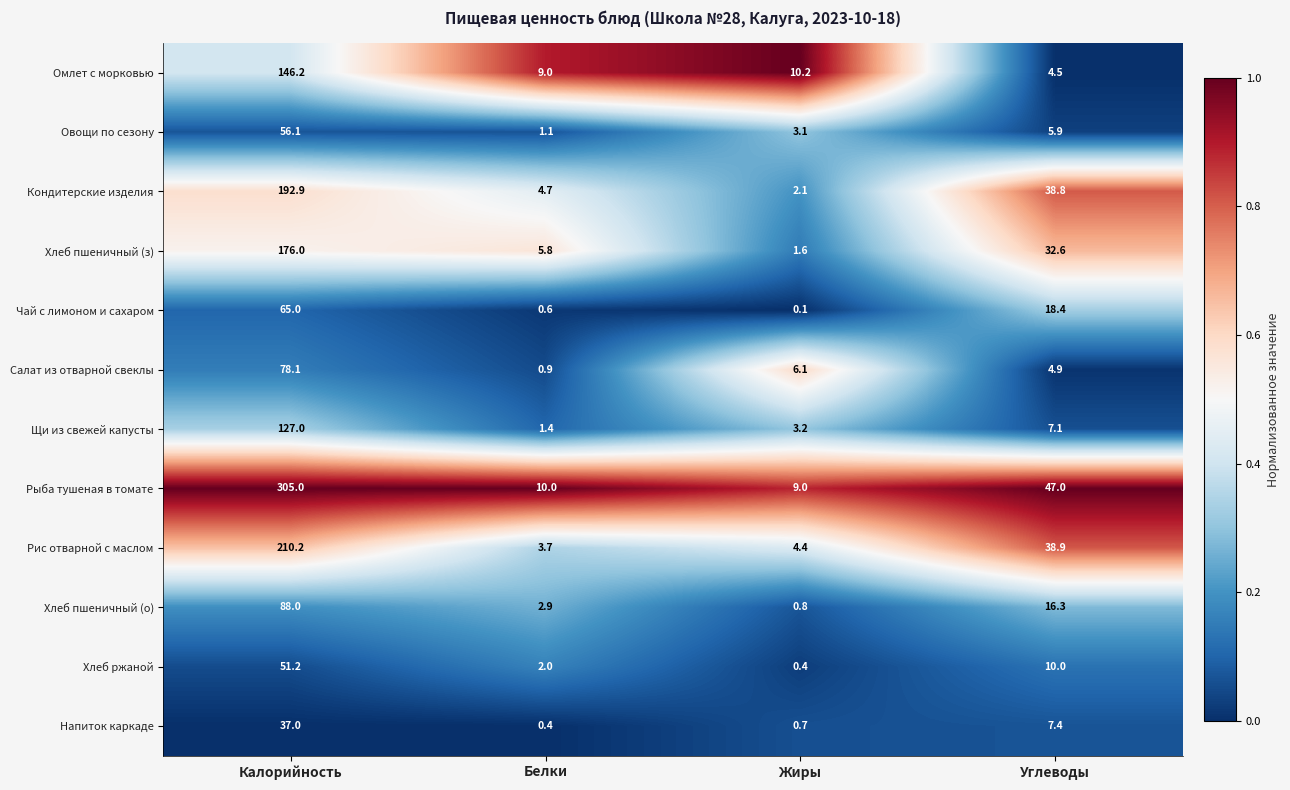

What is the total value across all series at Углеводы?

231.8